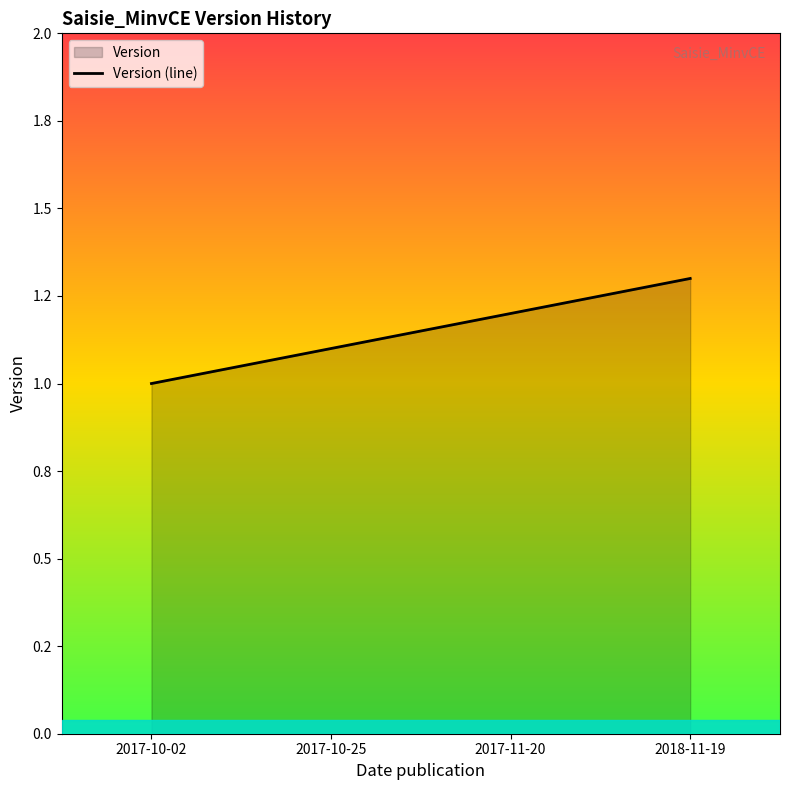

Which category has the lowest value across all series?

2017-10-02